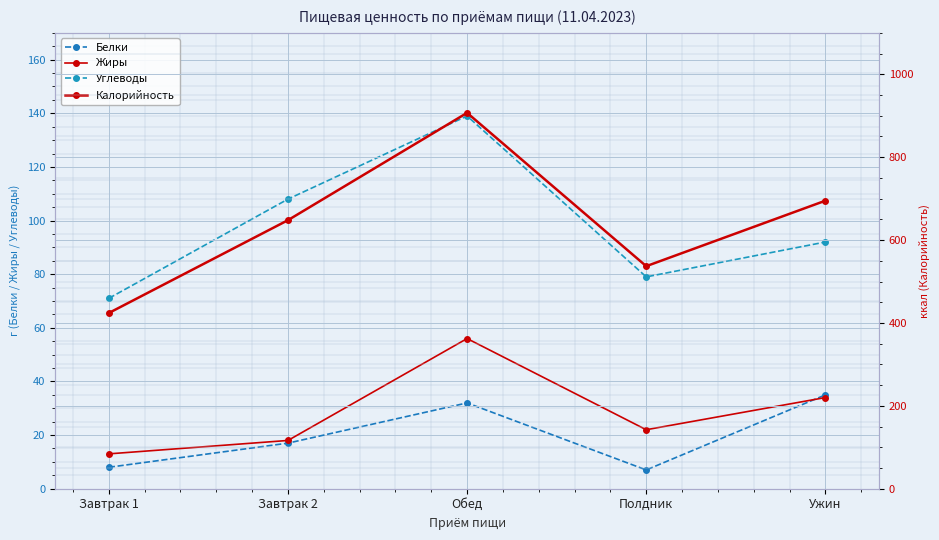

At which category does the chart reach its peak across all series?

Обед